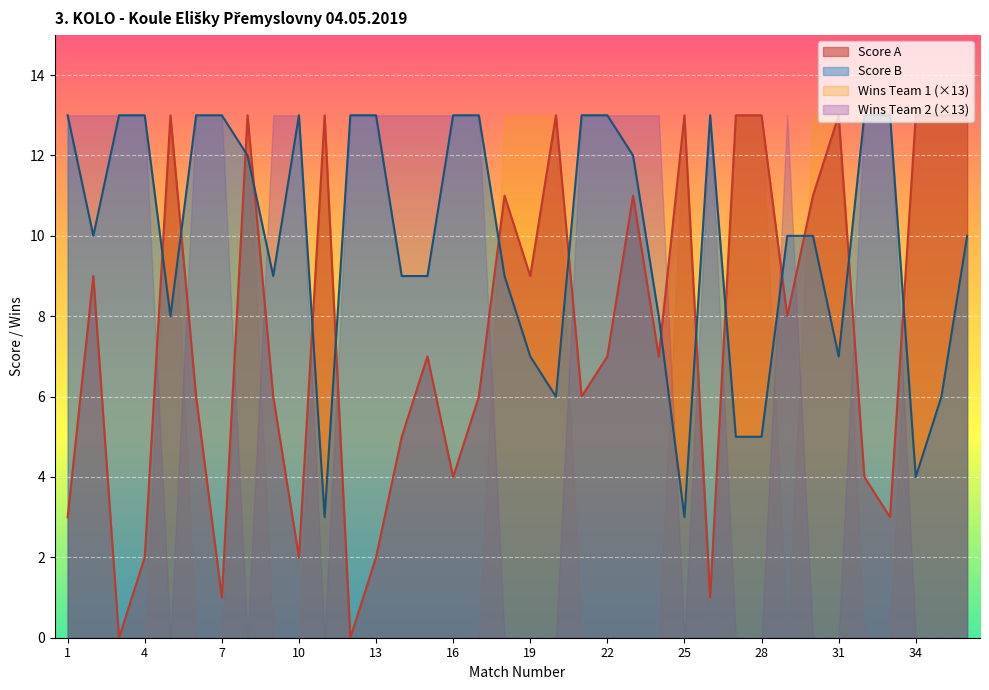

What is the difference between the maximum and minimum values in the Score A series?

13